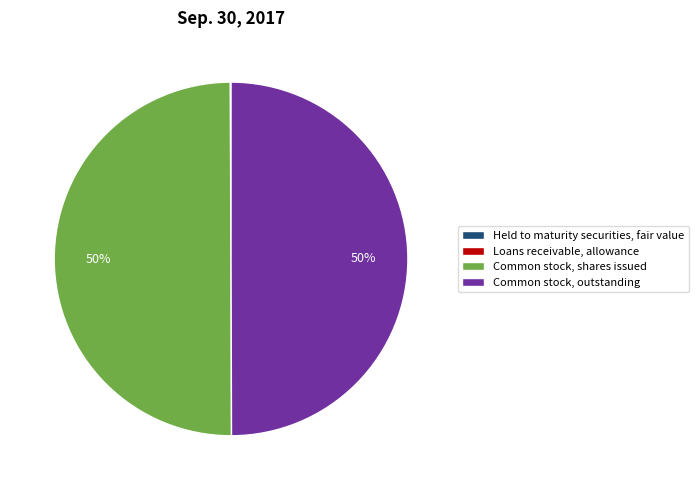

To the nearest percent, what is the average slice percentage?

25%